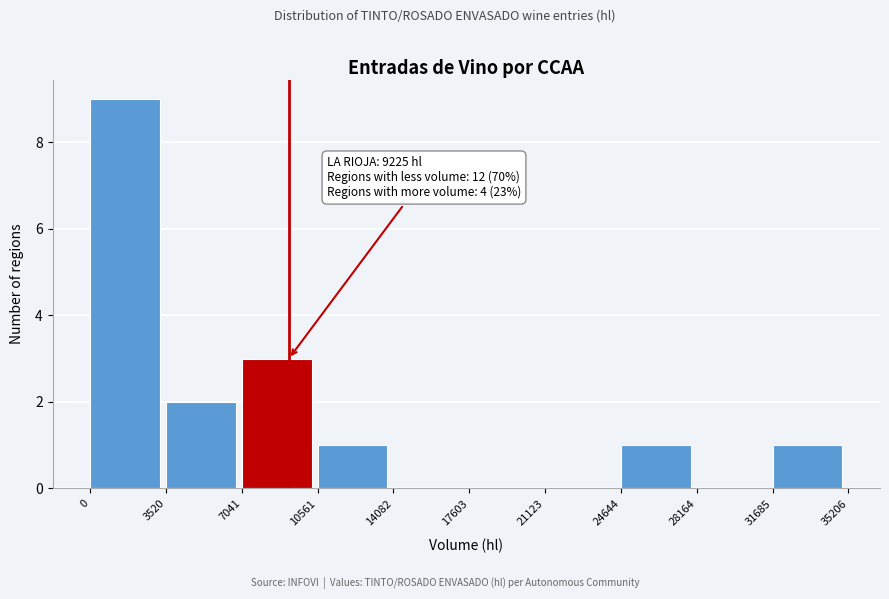

Which range on the x-axis has the tallest bar?

0 to 3520